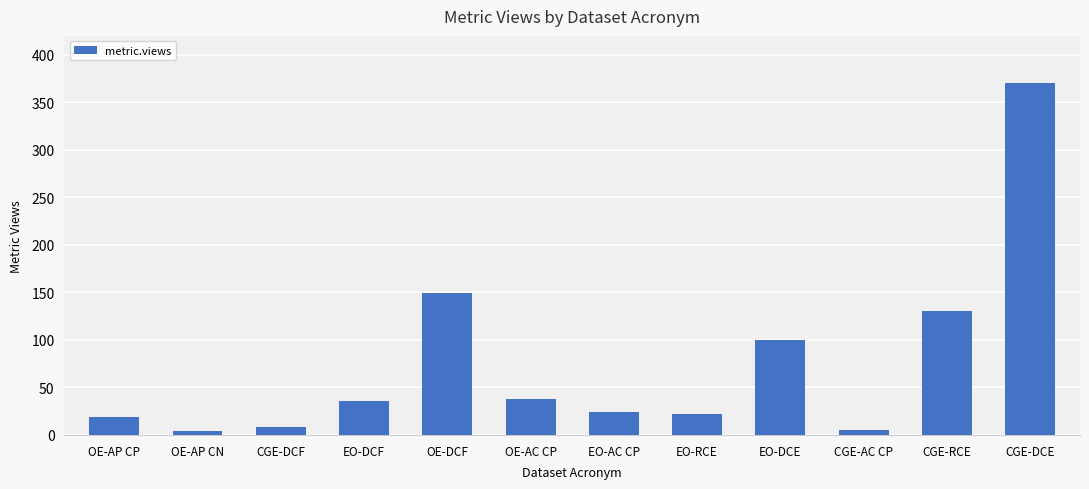

Between OE-AC CP and OE-DCF, which is larger?

OE-DCF